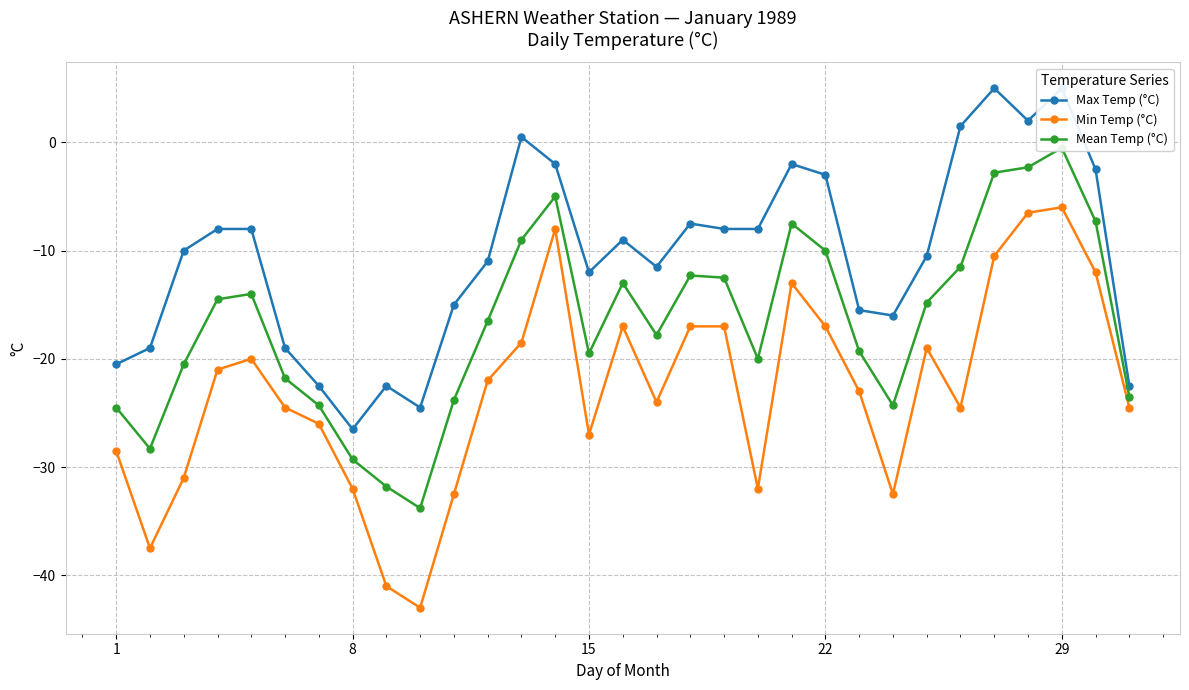

What is the maximum value for Min Temp (°C)?

-6.0